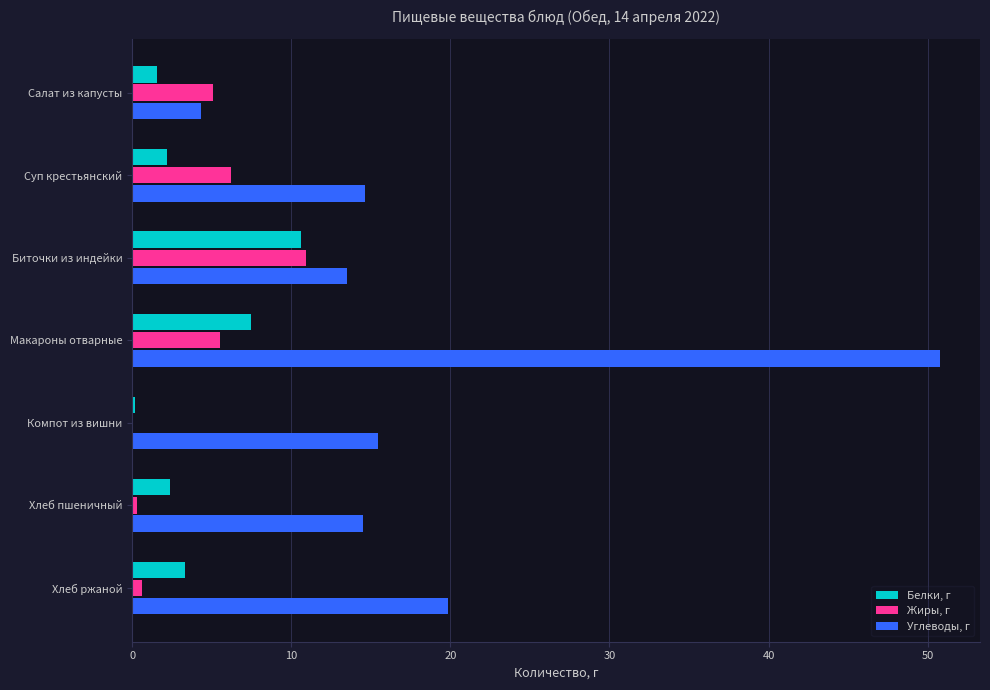

True or false: Жиры, г has a value of 19.7 at Биточки из индейки.

False